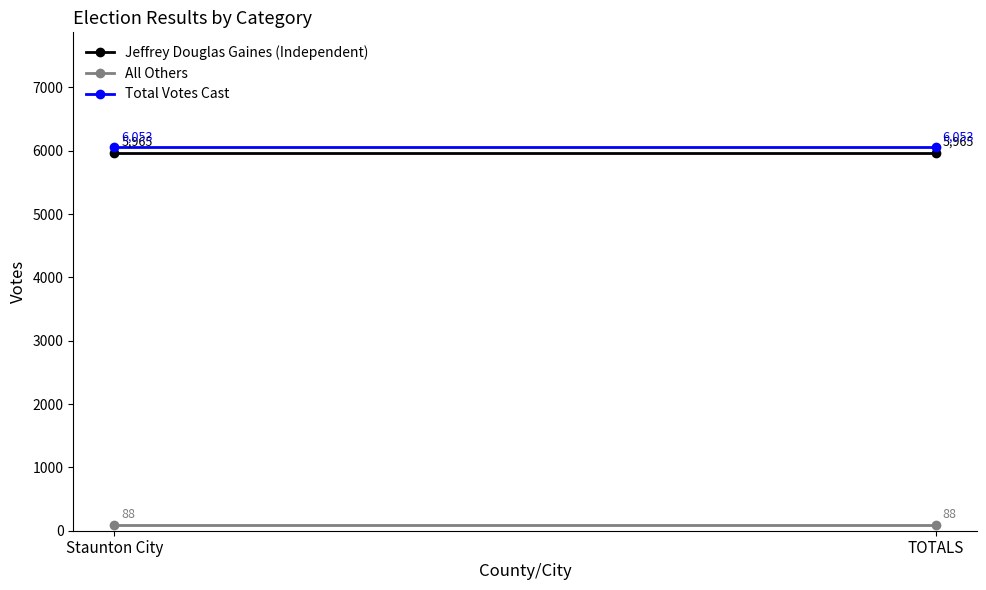

What is the label of the 2nd point from the left?

TOTALS